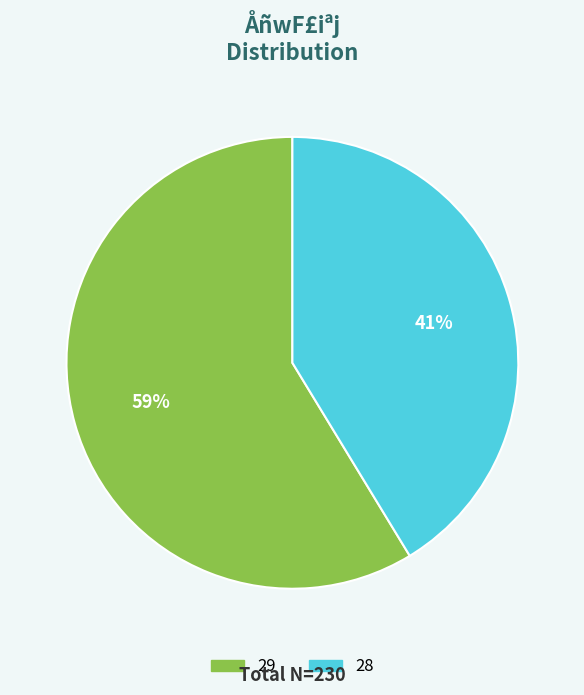

To the nearest percent, what portion does 29 represent?

59%